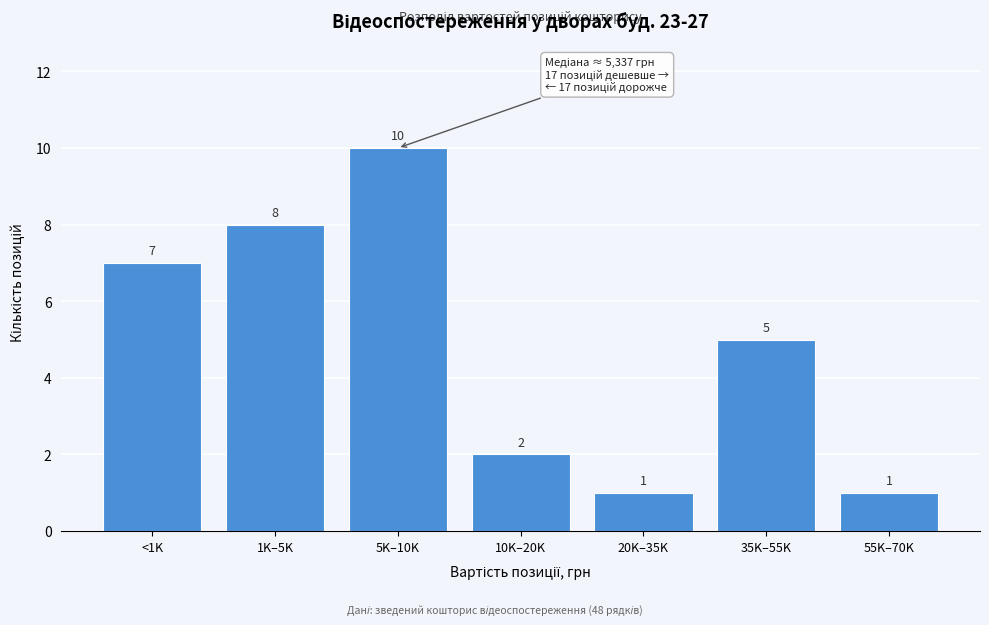

Reading right to left, extract all data points from this chart.

55K–70K=1	35K–55K=5	20K–35K=1	10K–20K=2	5K–10K=10	1K–5K=8	<1K=7